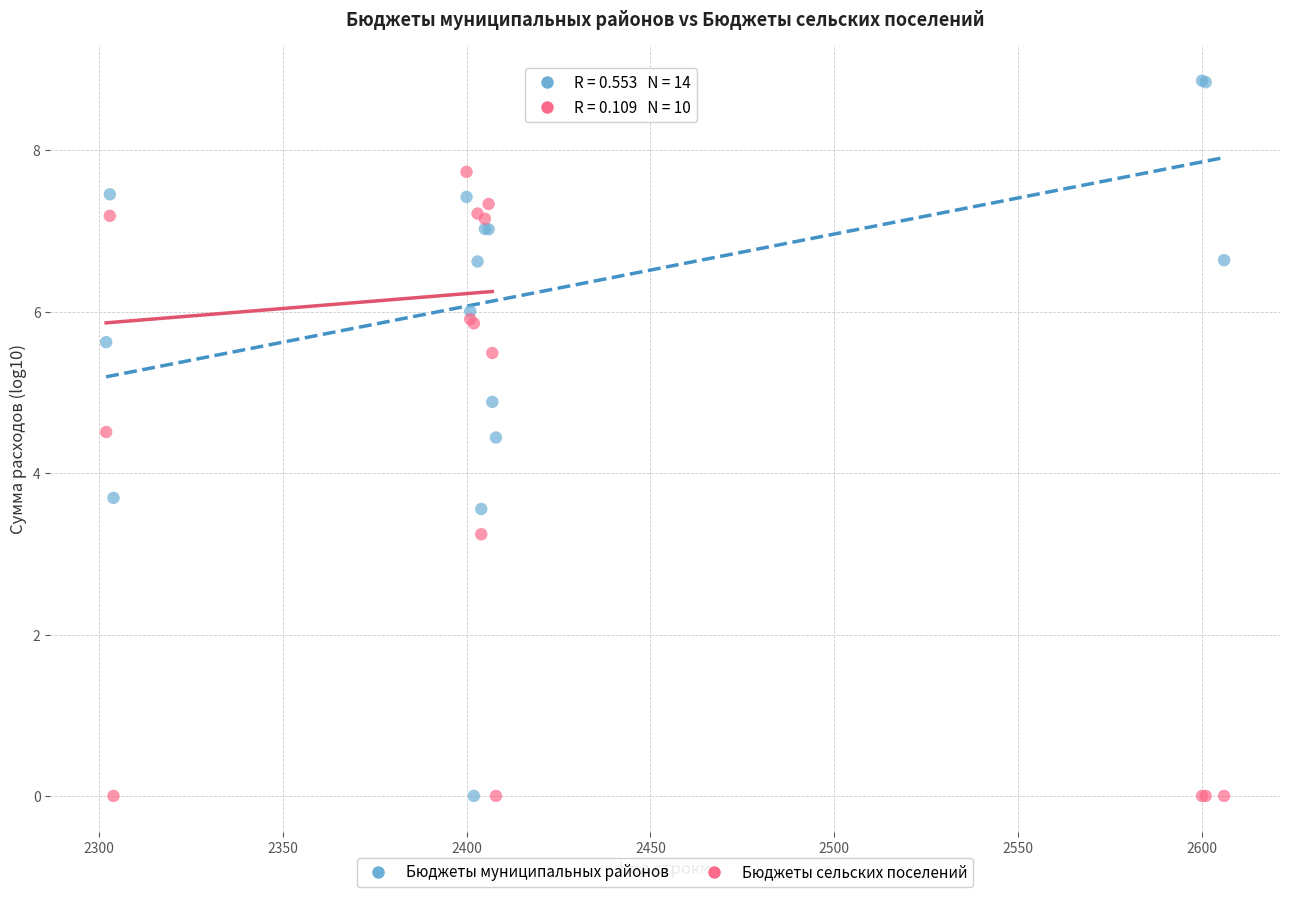

Which series reaches the maximum Y coordinate?

Бюджеты муниципальных районов